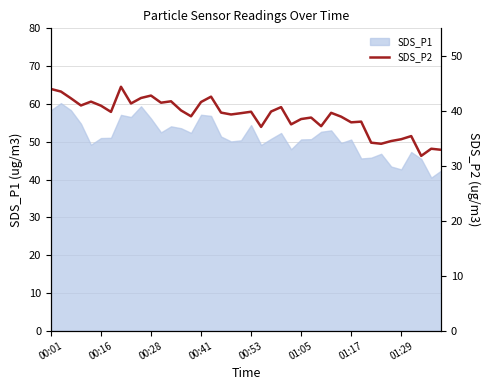

What is the maximum value shown in the chart?

44.4